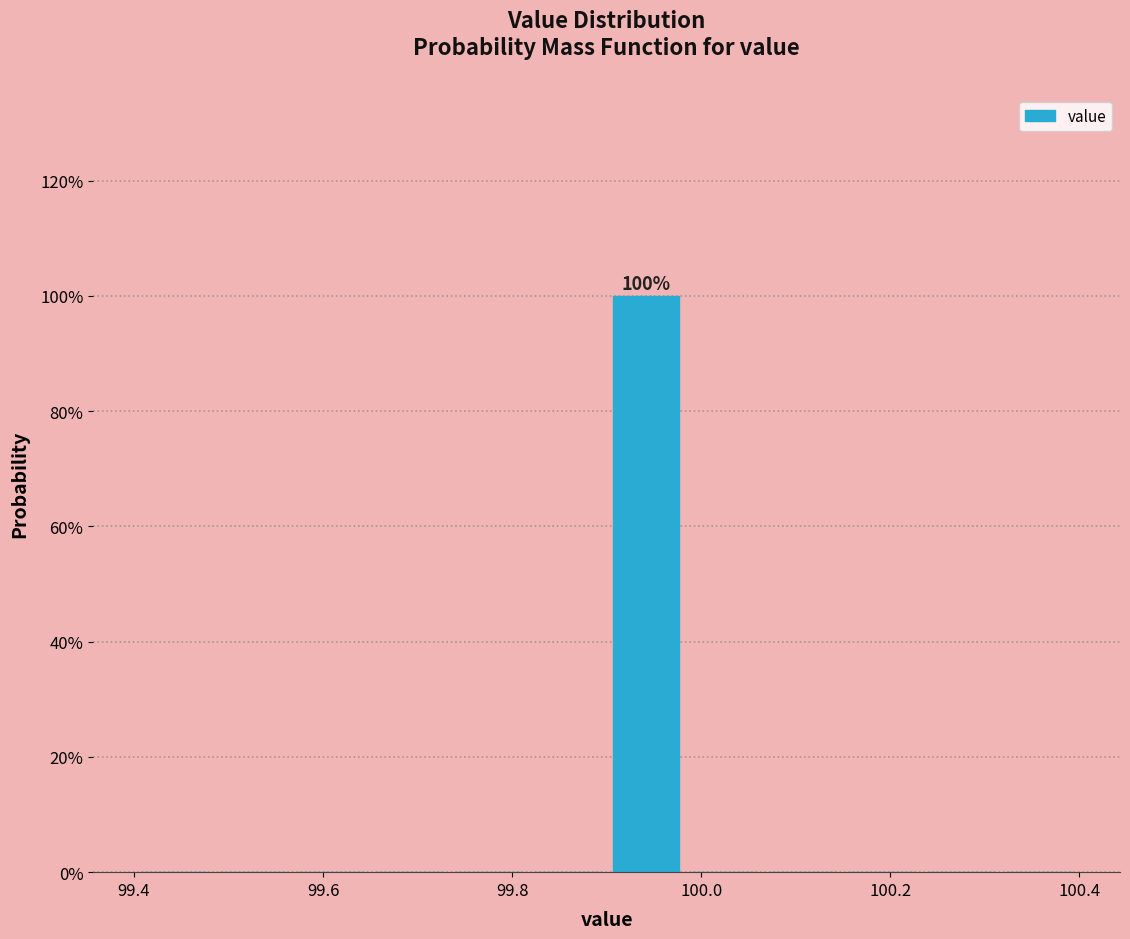

Which range on the x-axis has the tallest bar?

99.90 to 99.98